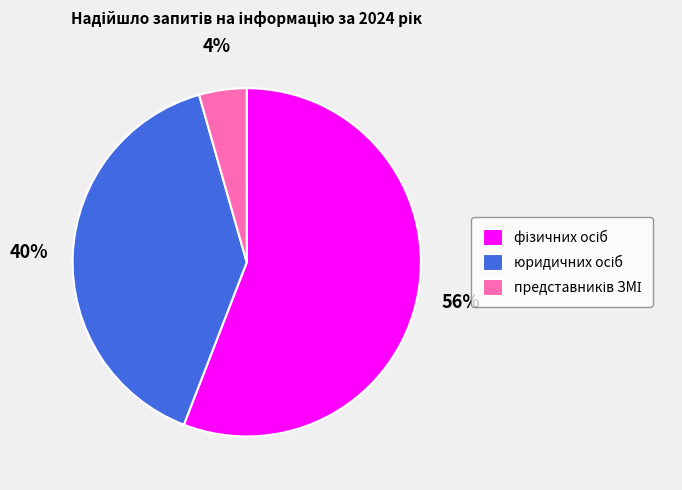

Is there a majority slice in this chart?

Yes